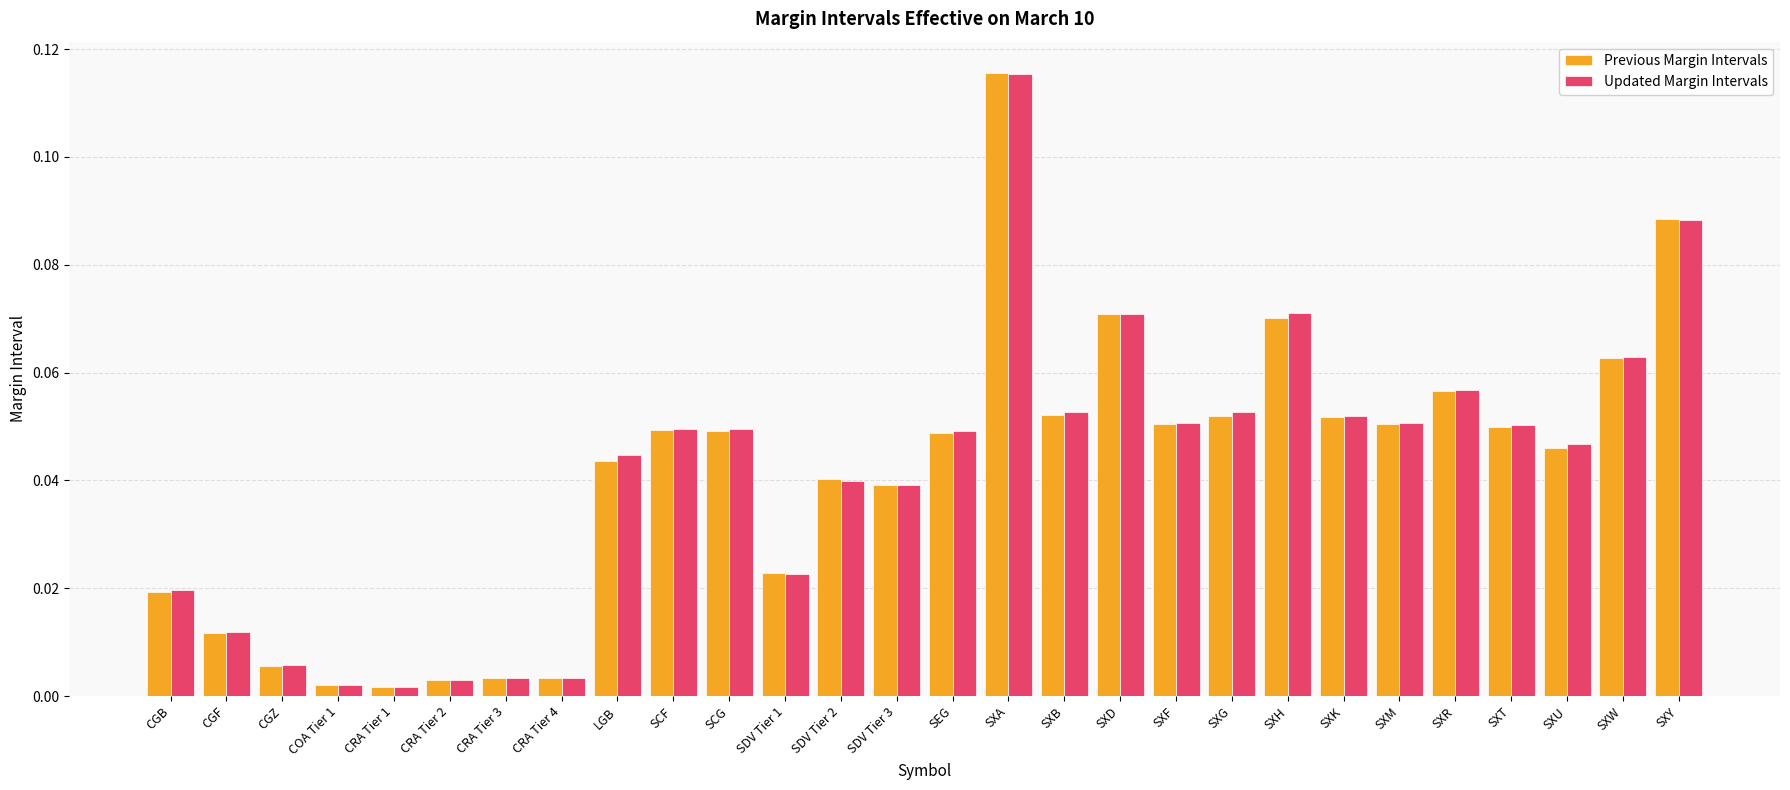

Which category has the highest value in the Previous Margin Intervals series?

SXA